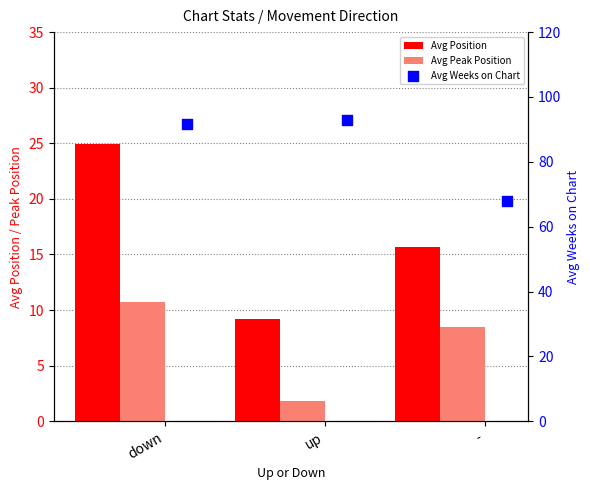

What is the total value across all series at down?

127.4